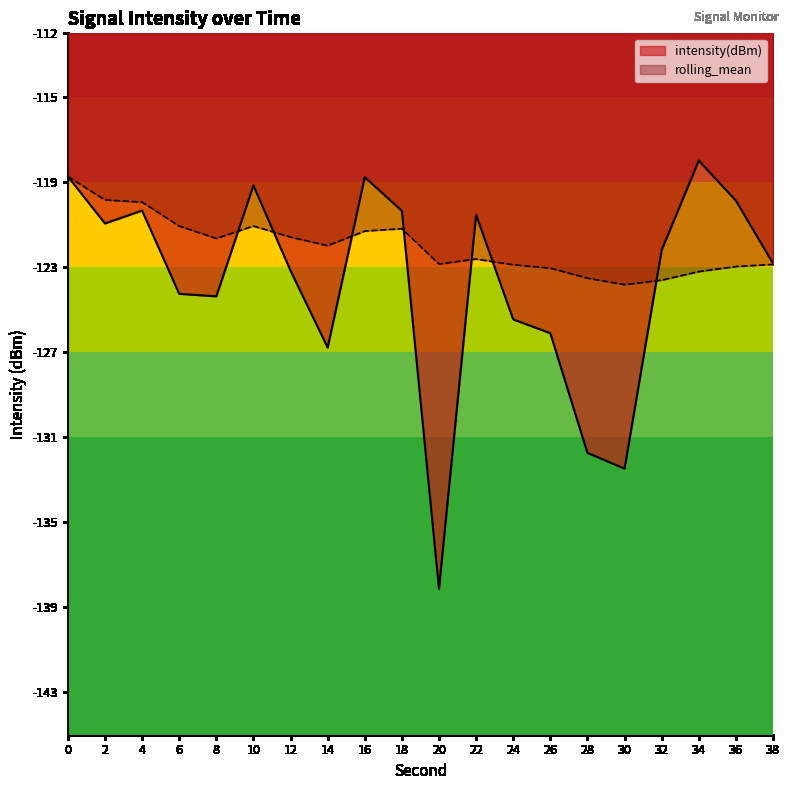

Which series ends up on top after the final intersection of intensity(dBm) and rolling_mean?

intensity(dBm)